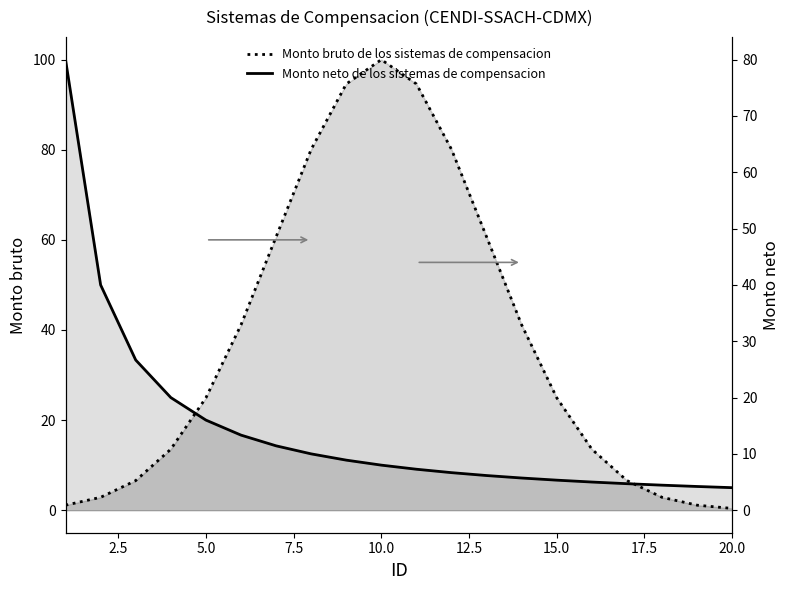

How many times do Monto bruto de los sistemas de compensacion and Monto neto de los sistemas de compensacion cross each other?

2